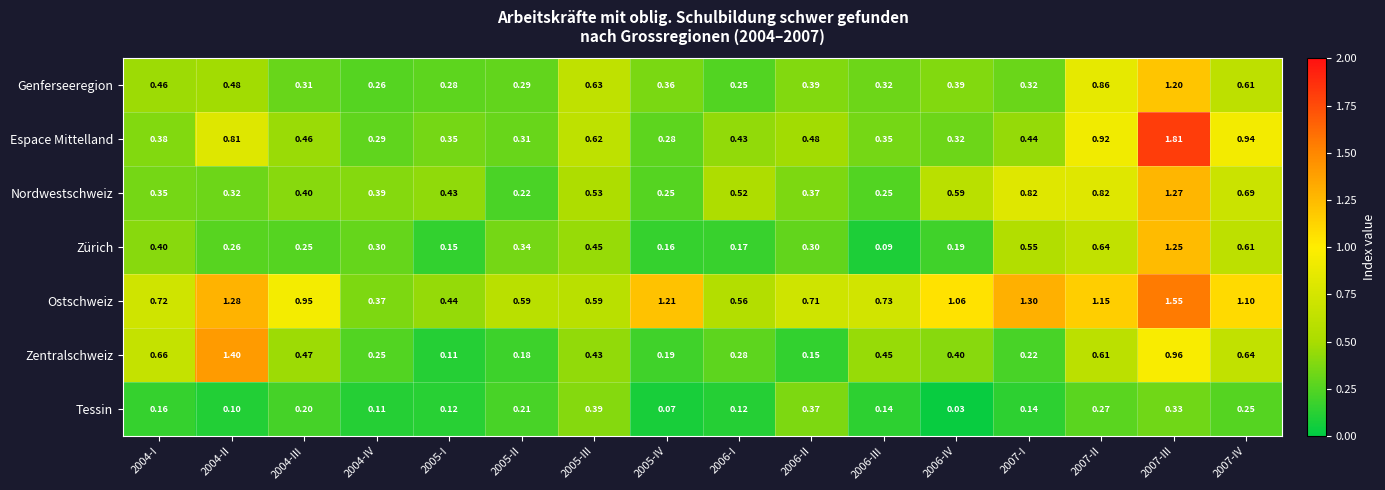

Rank the series by their maximum value, from highest to lowest.

Espace Mittelland, Ostschweiz, Zentralschweiz, Nordwestschweiz, Zürich, Genferseeregion, Tessin